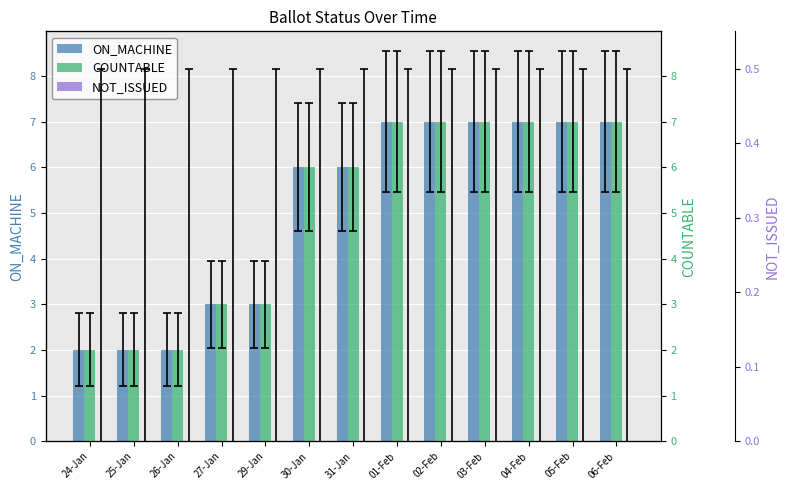

Which category has the highest value in the NOT_ISSUED series?

24-Jan